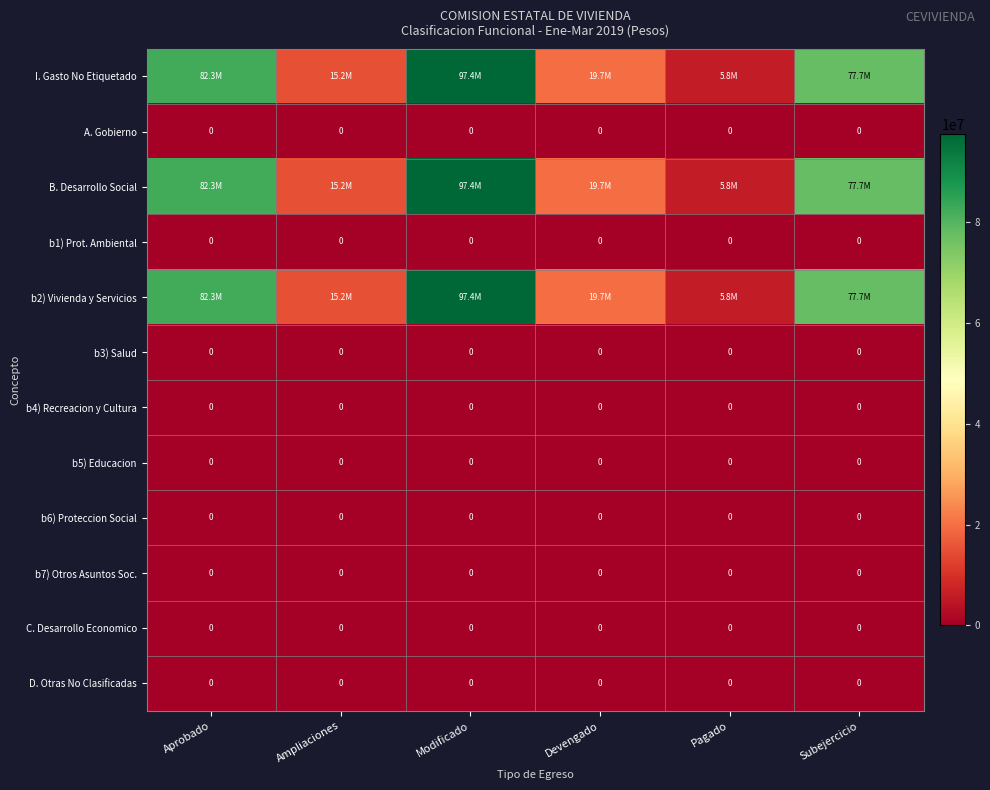

Rank the series by their maximum value, from highest to lowest.

I. Gasto No Etiquetado, B. Desarrollo Social, b2) Vivienda y Servicios, A. Gobierno, b1) Prot. Ambiental, b3) Salud, b4) Recreacion y Cultura, b5) Educacion, b6) Proteccion Social, b7) Otros Asuntos Soc., C. Desarrollo Economico, D. Otras No Clasificadas